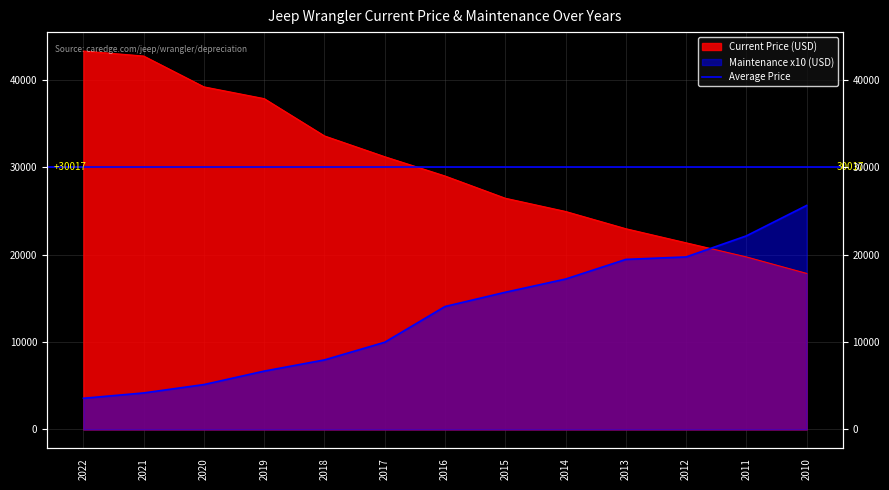

Which series has the largest total across all categories?

Current Price